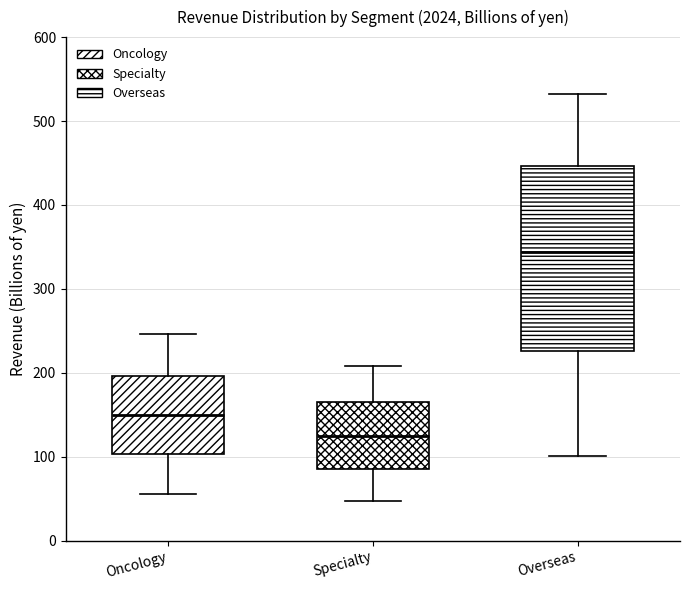

Which box has the lowest median line?

Specialty